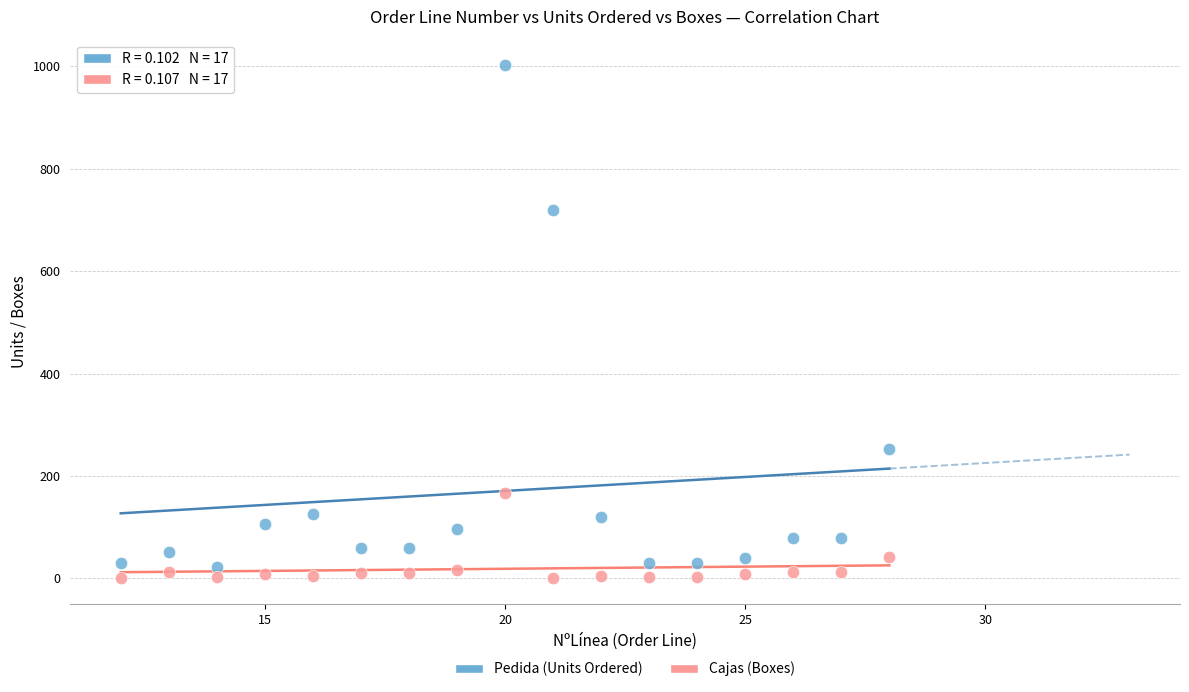

Which series has the largest Y range (max minus min)?

Pedida (Units Ordered)